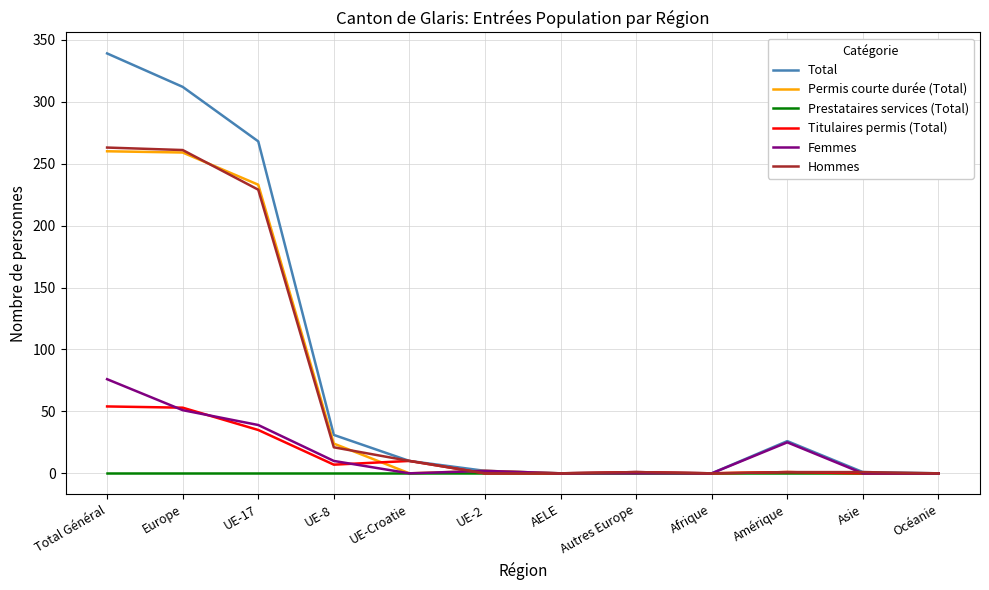

How many values in the Femmes series are below 2?

6